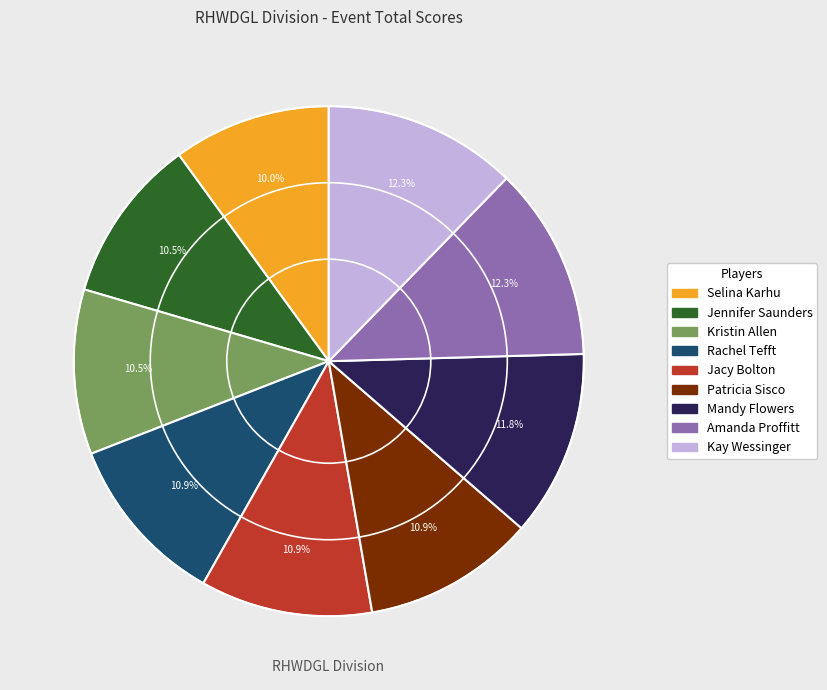

What is the ratio of the value at Amanda Proffitt to the value at Jacy Bolton?

1.1